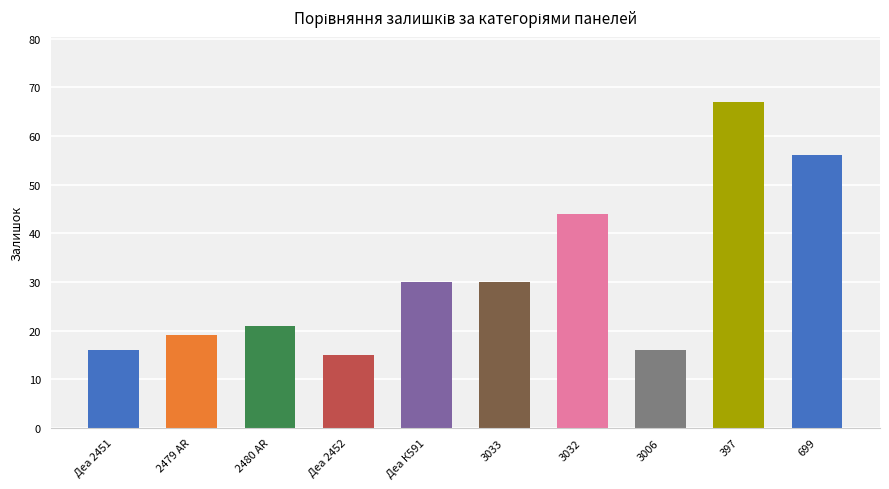

Read the value at Деа К591, to the nearest 5.

30